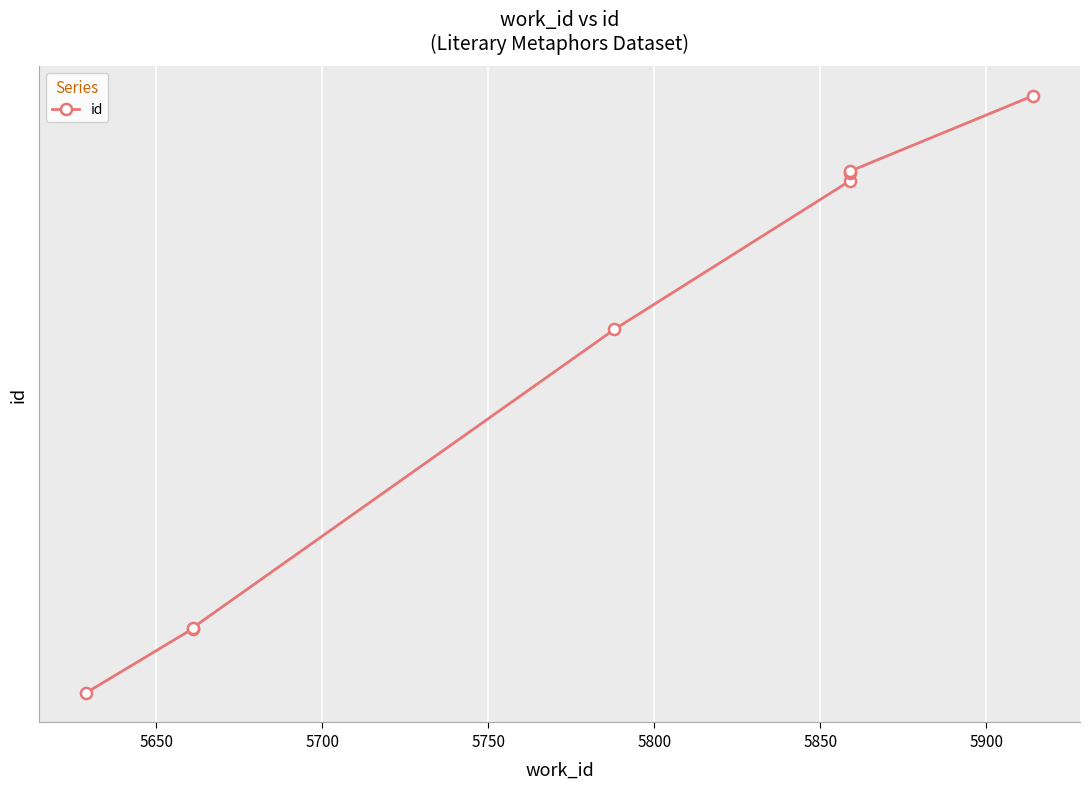

True or false: the data shows 22799 at 5700.

False